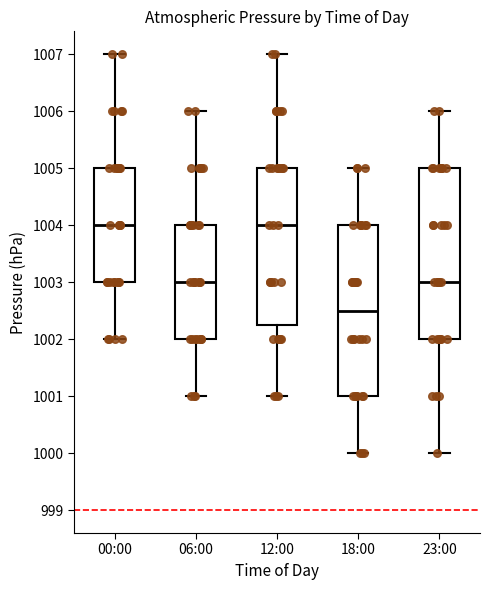

Which box's median line is the lowest?

18:00